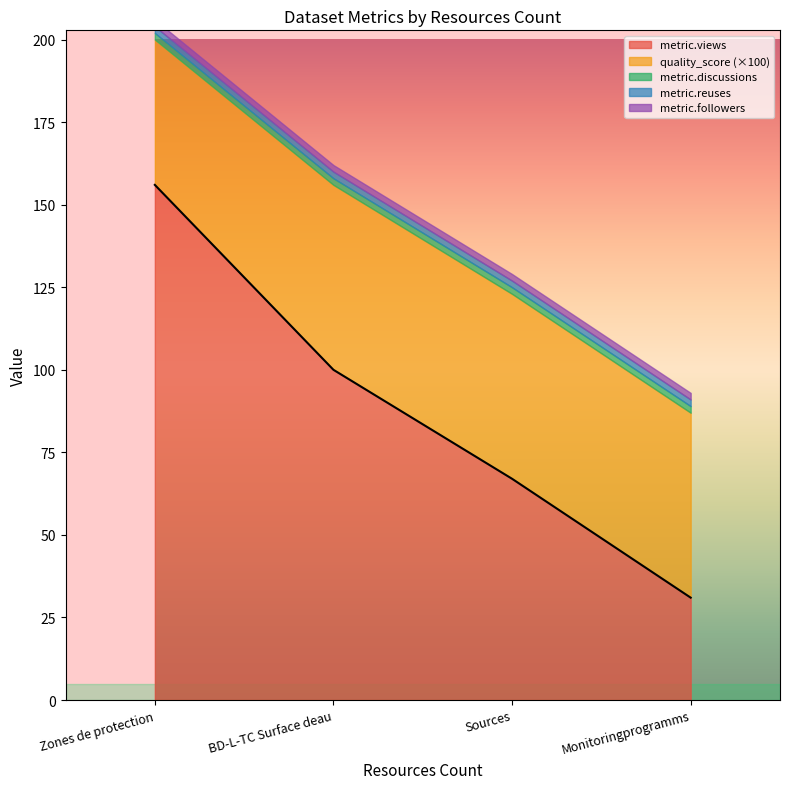

Which series has the largest total across all categories?

metric.views